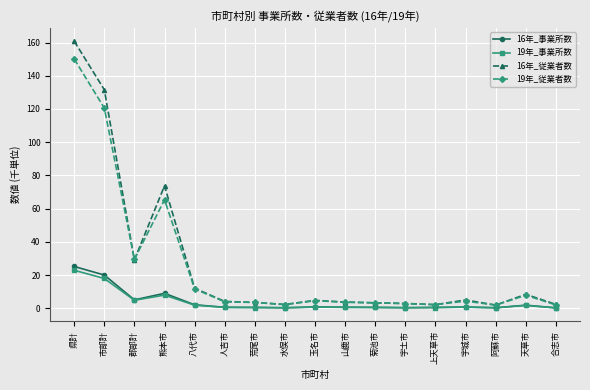

What position from the left is 人吉市?

6